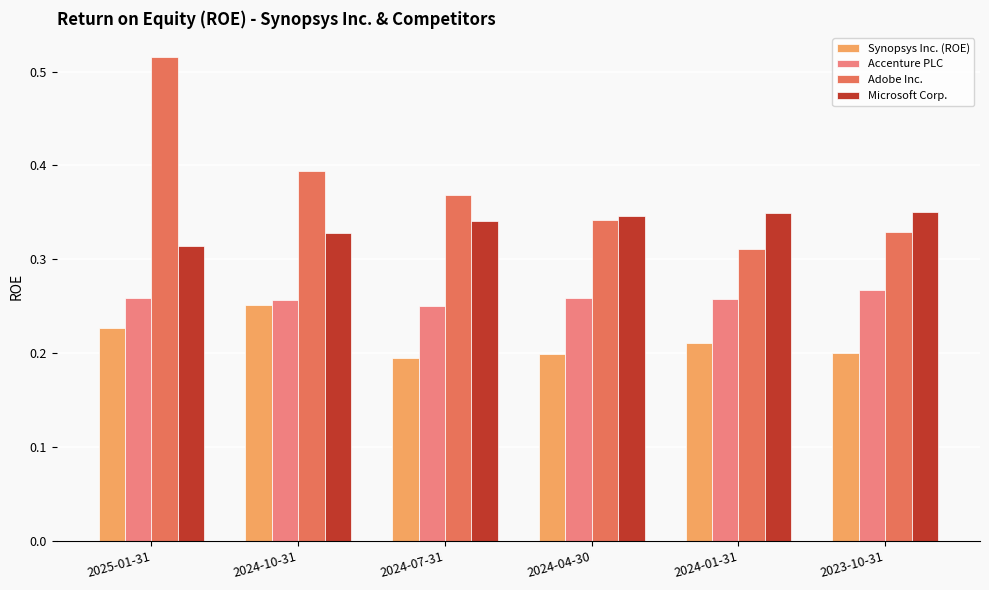

What are all the series names shown in the legend?

Synopsys Inc. (ROE), Accenture PLC, Adobe Inc., Microsoft Corp.